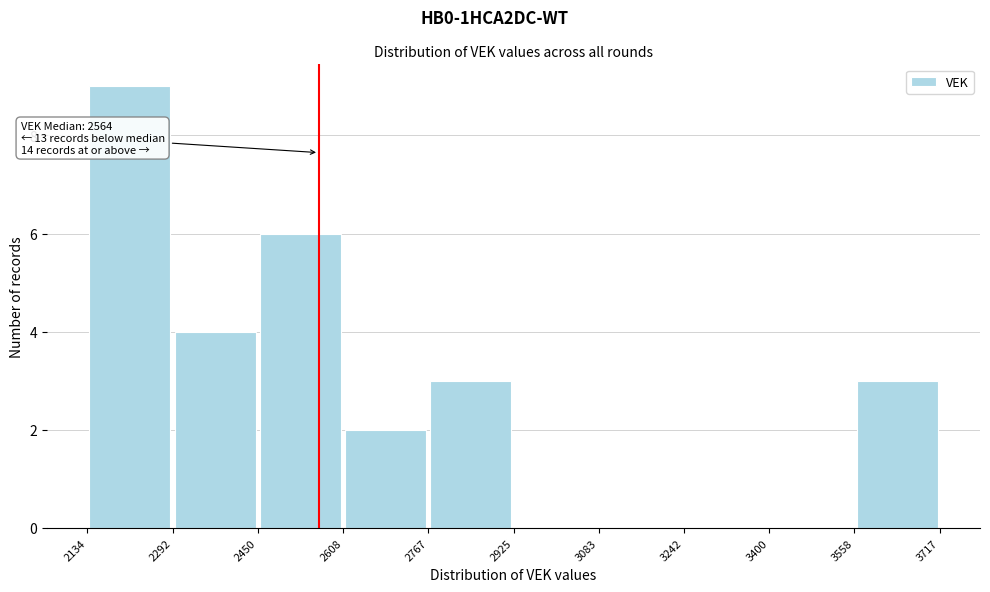

Which range on the x-axis has the tallest bar?

2134 to 2292